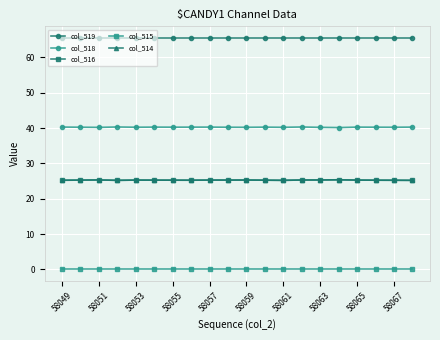

True or false: col_514 and col_518 intersect in this chart.

False